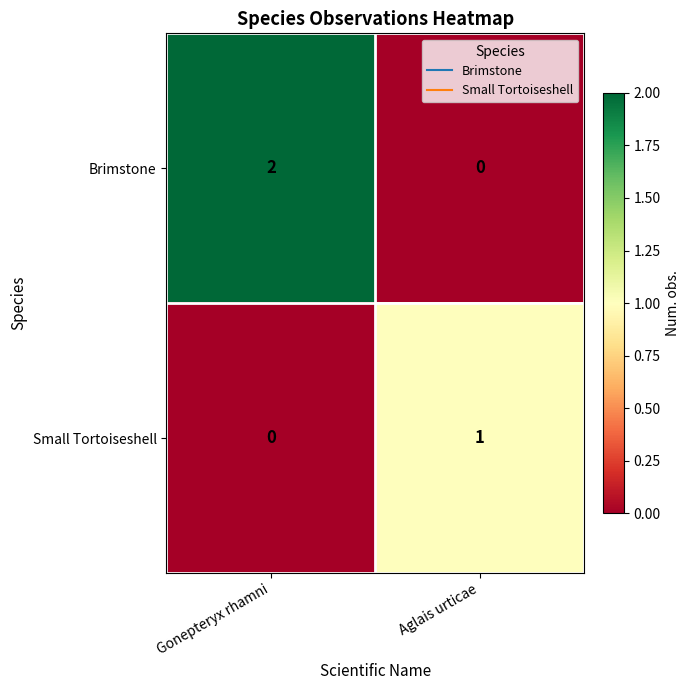

List the series in order of their overall mean, lowest first.

Small Tortoiseshell, Brimstone